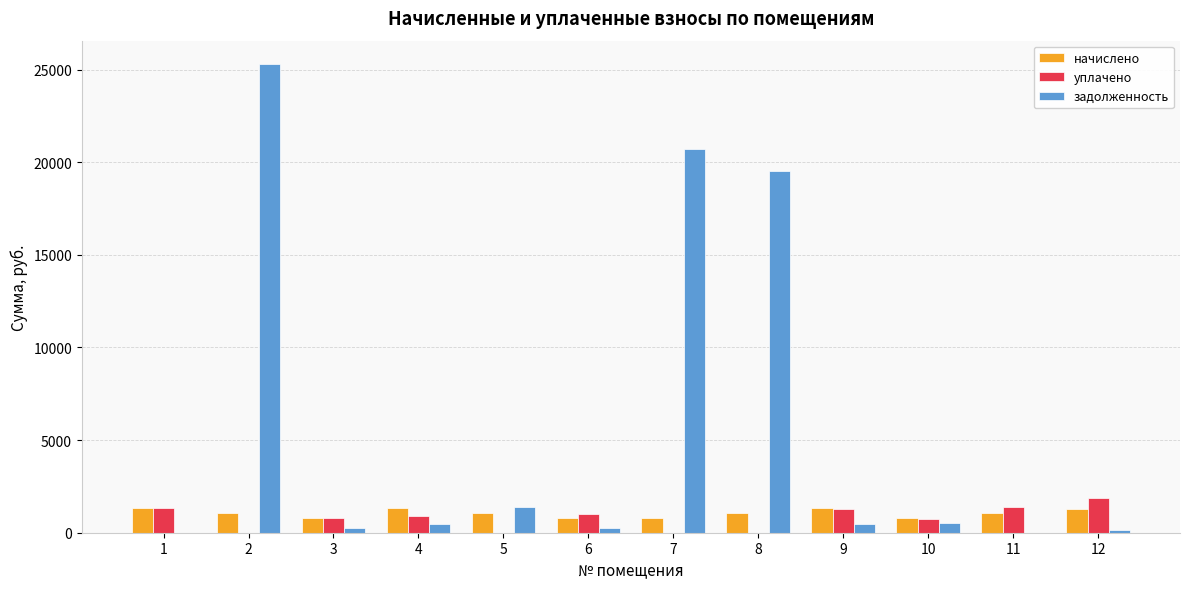

The уплачено series shows 1365.3 at 11. True or false?

True